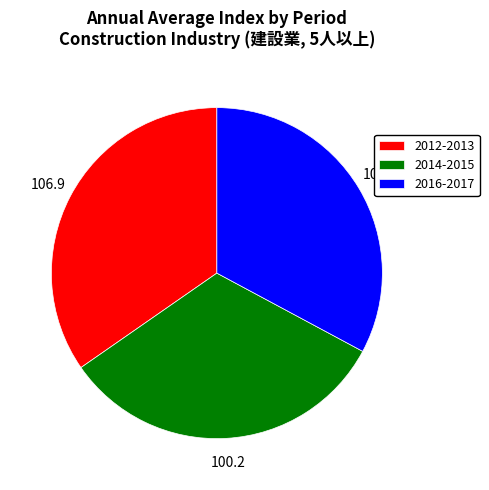

Is the sum of 2014-2015 and 2012-2013 greater than half?

Yes